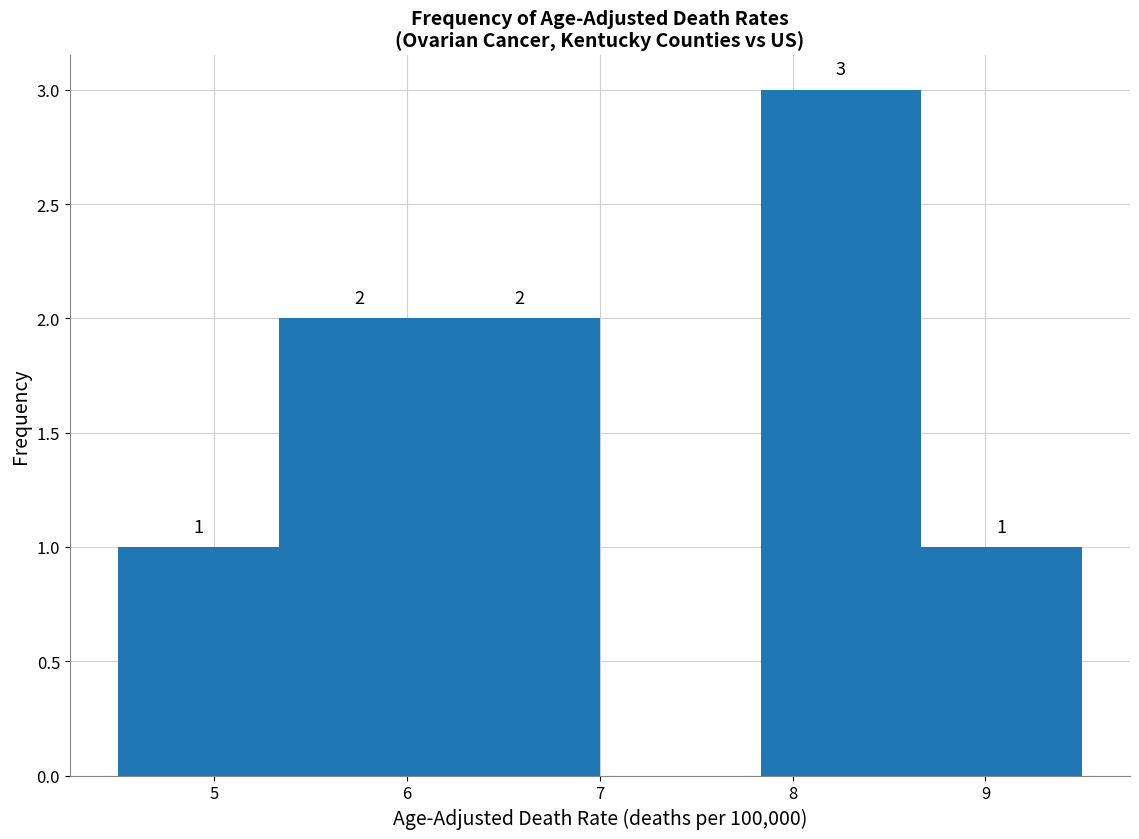

Which range on the x-axis has the tallest bar?

7.8 to 8.7